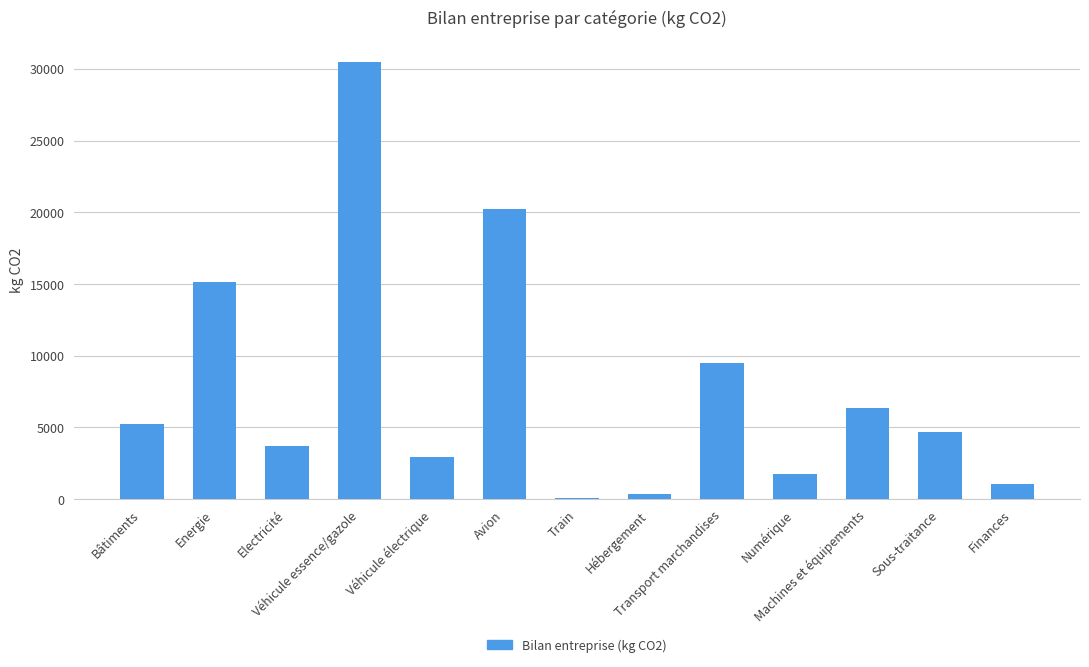

What is the greatest value displayed?

30480.0